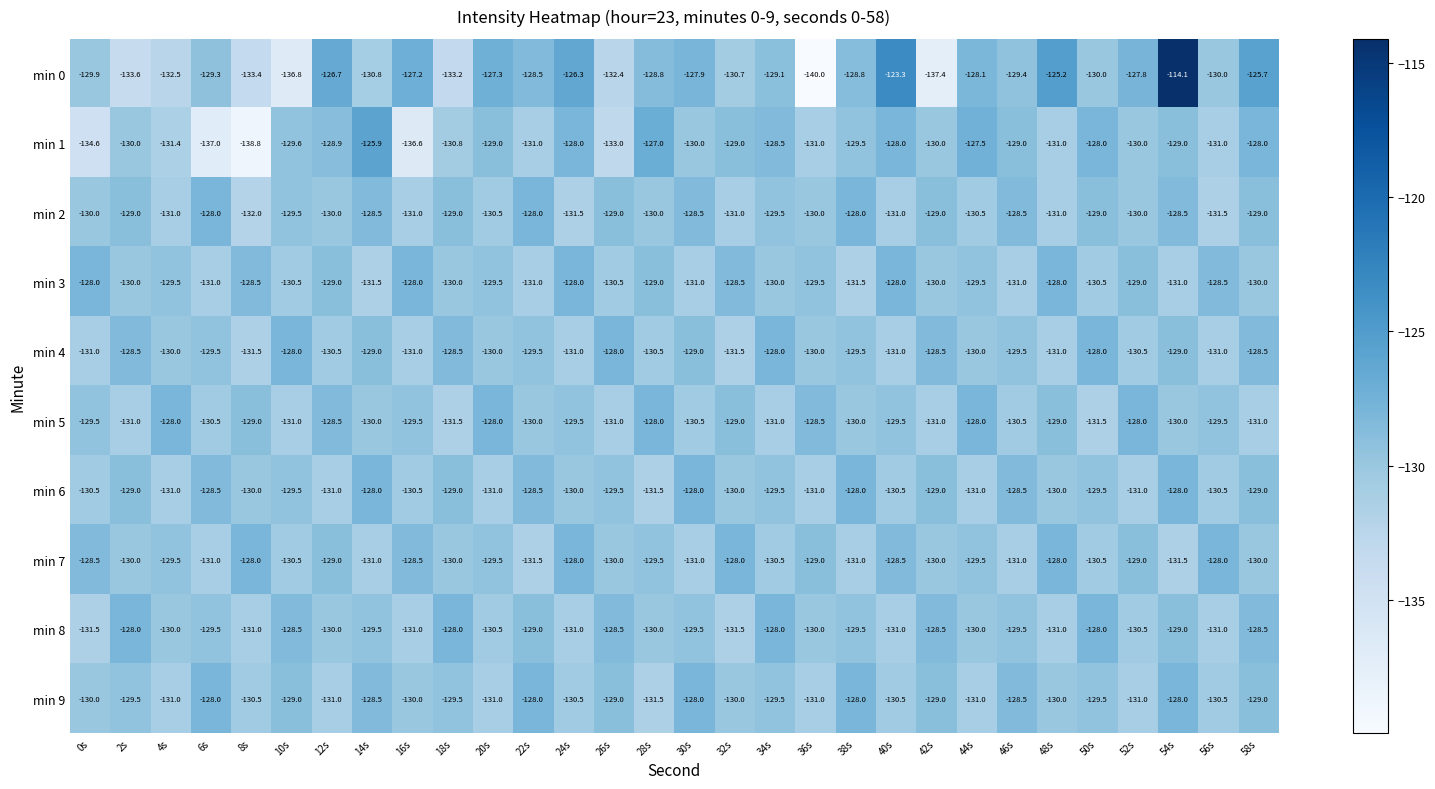

Between 34s and 50s, which series saw the biggest shift?

min 0